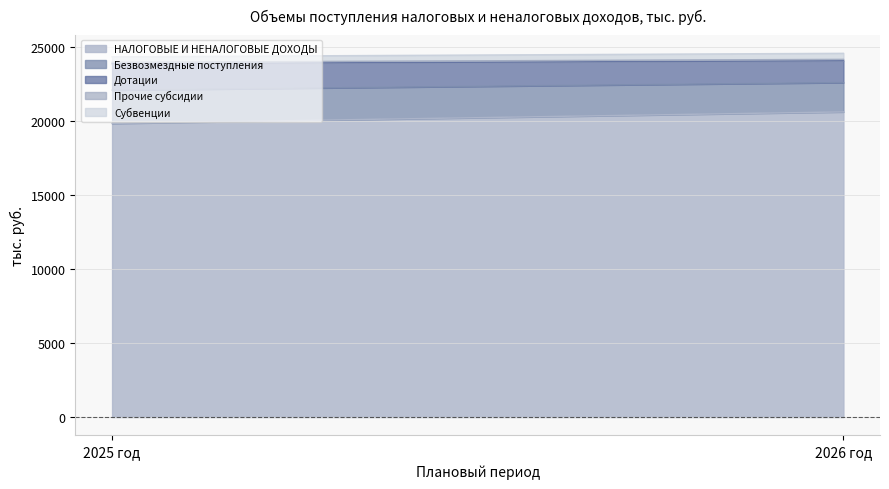

How many lines are shown in the chart?

5